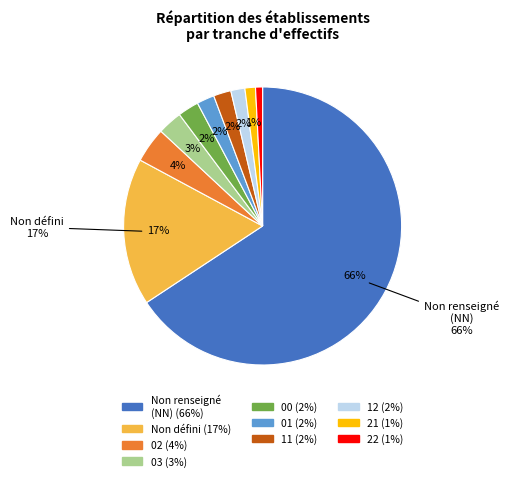

Which category has the biggest portion of the pie?

NN